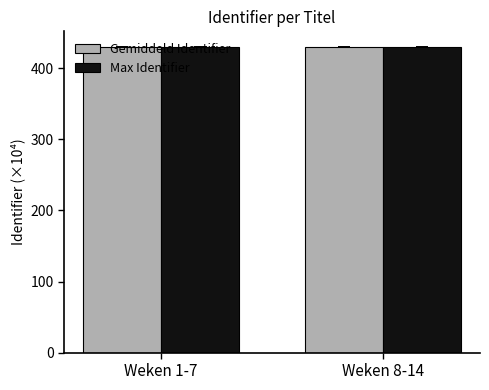

What value does the Gemiddeld Identifier series have at Weken 1-7?

430.6